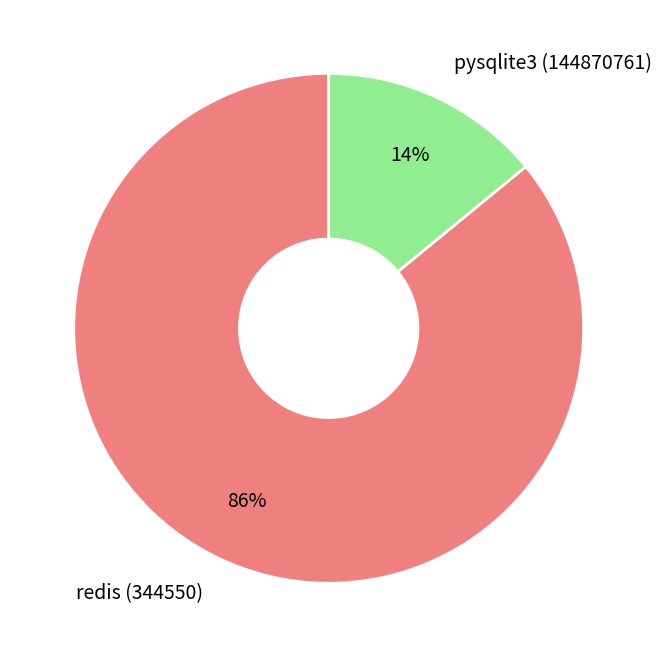

Which category has the smallest portion of the pie?

pysqlite3 (144870761)